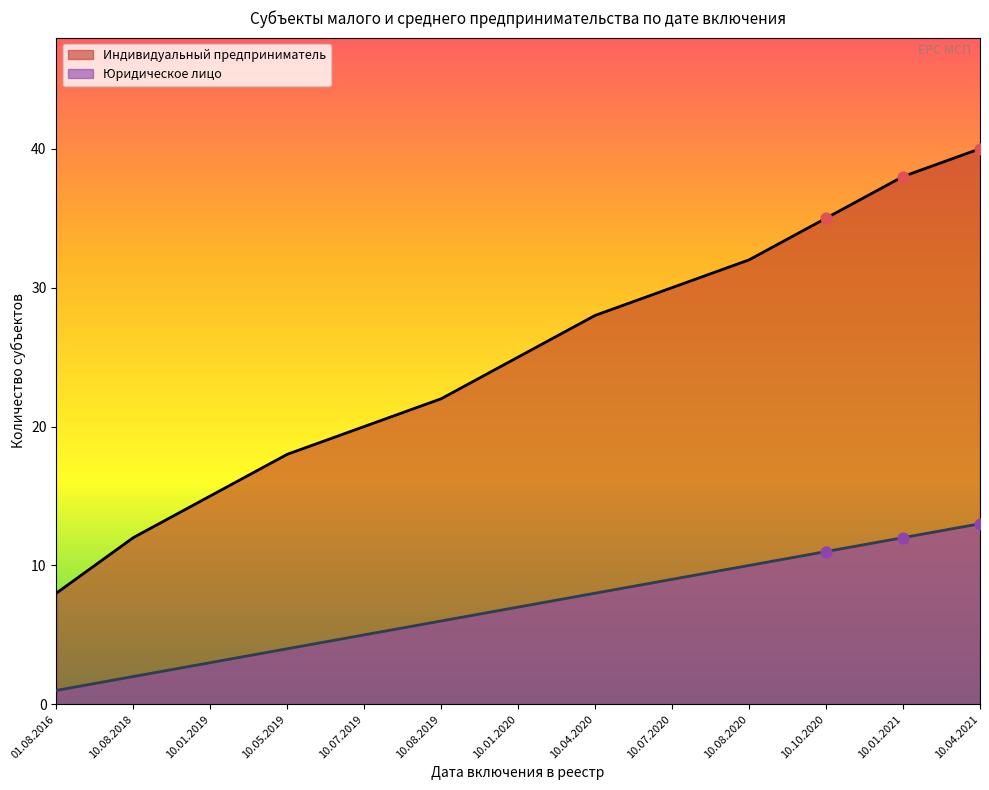

Which series contains the highest Y value?

Индивидуальный предприниматель